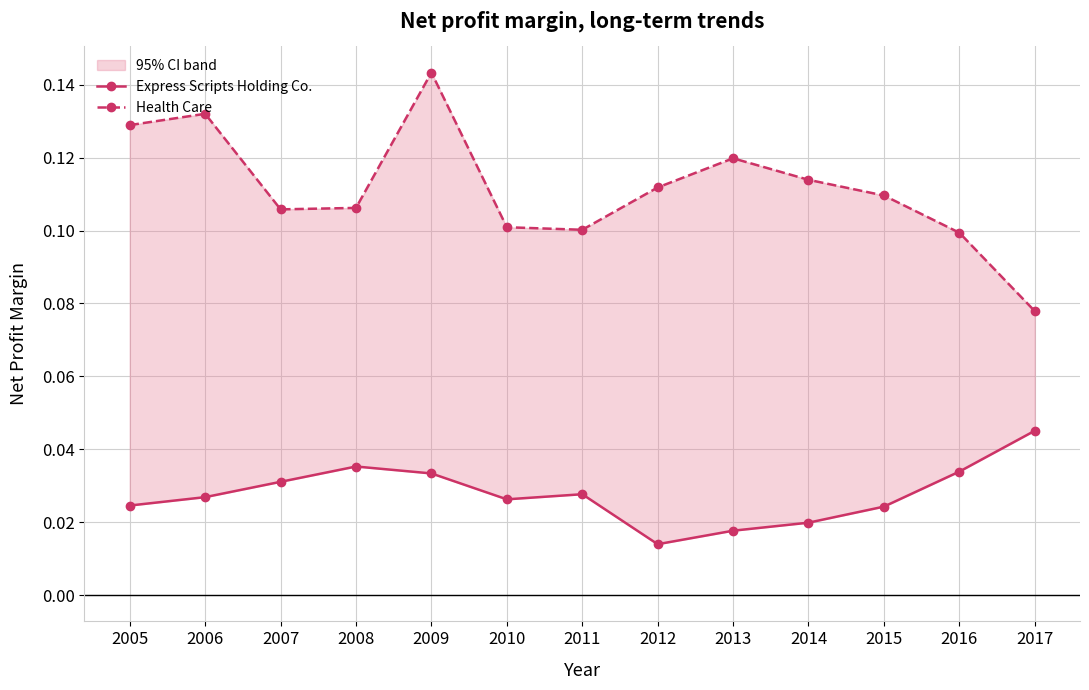

Between 2010 and 2011, which series saw the biggest shift?

Express Scripts Holding Co.